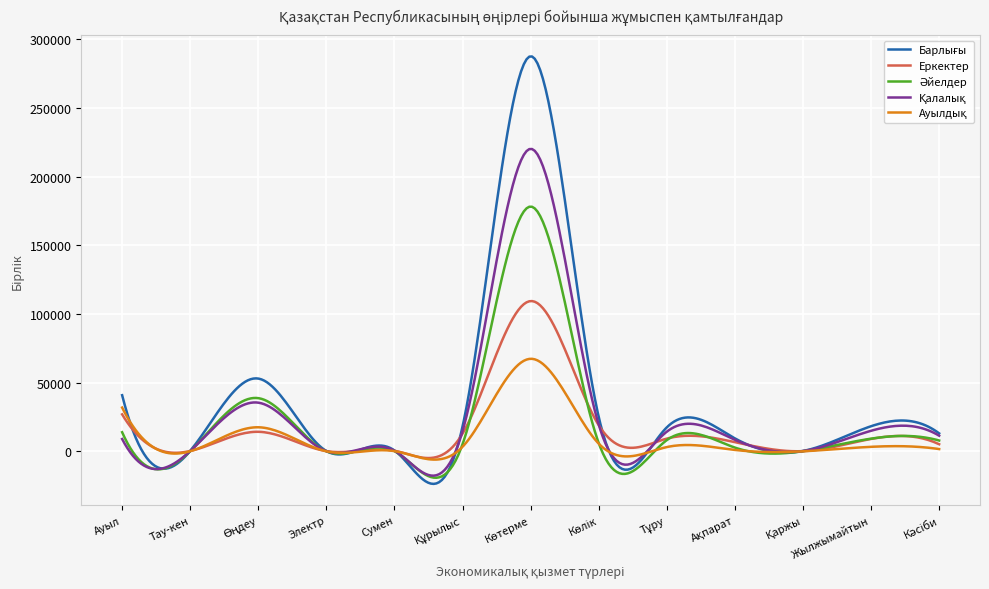

What is the greatest value displayed?

287376.1